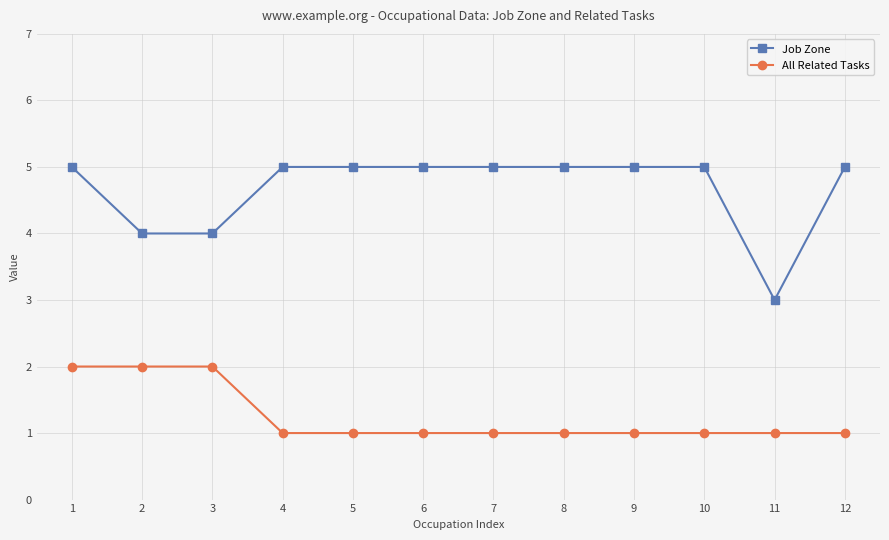

What is the difference between the maximum and minimum values in the All Related Tasks series?

1